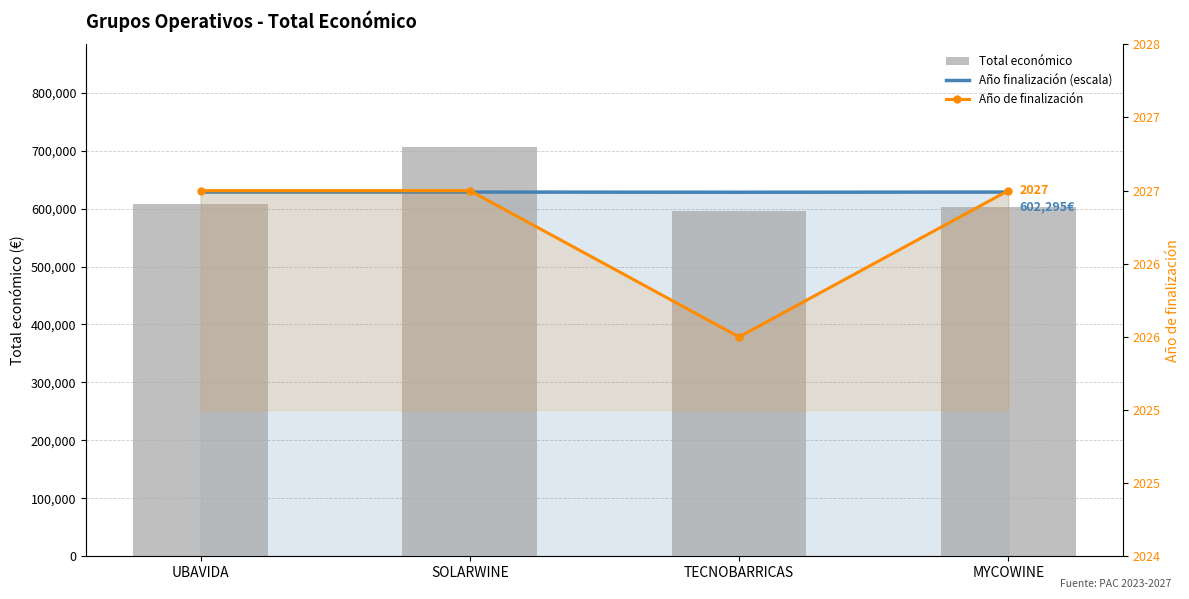

What is the difference between the Año de finalización values at TECNOBARRICAS and MYCOWINE?

1.0